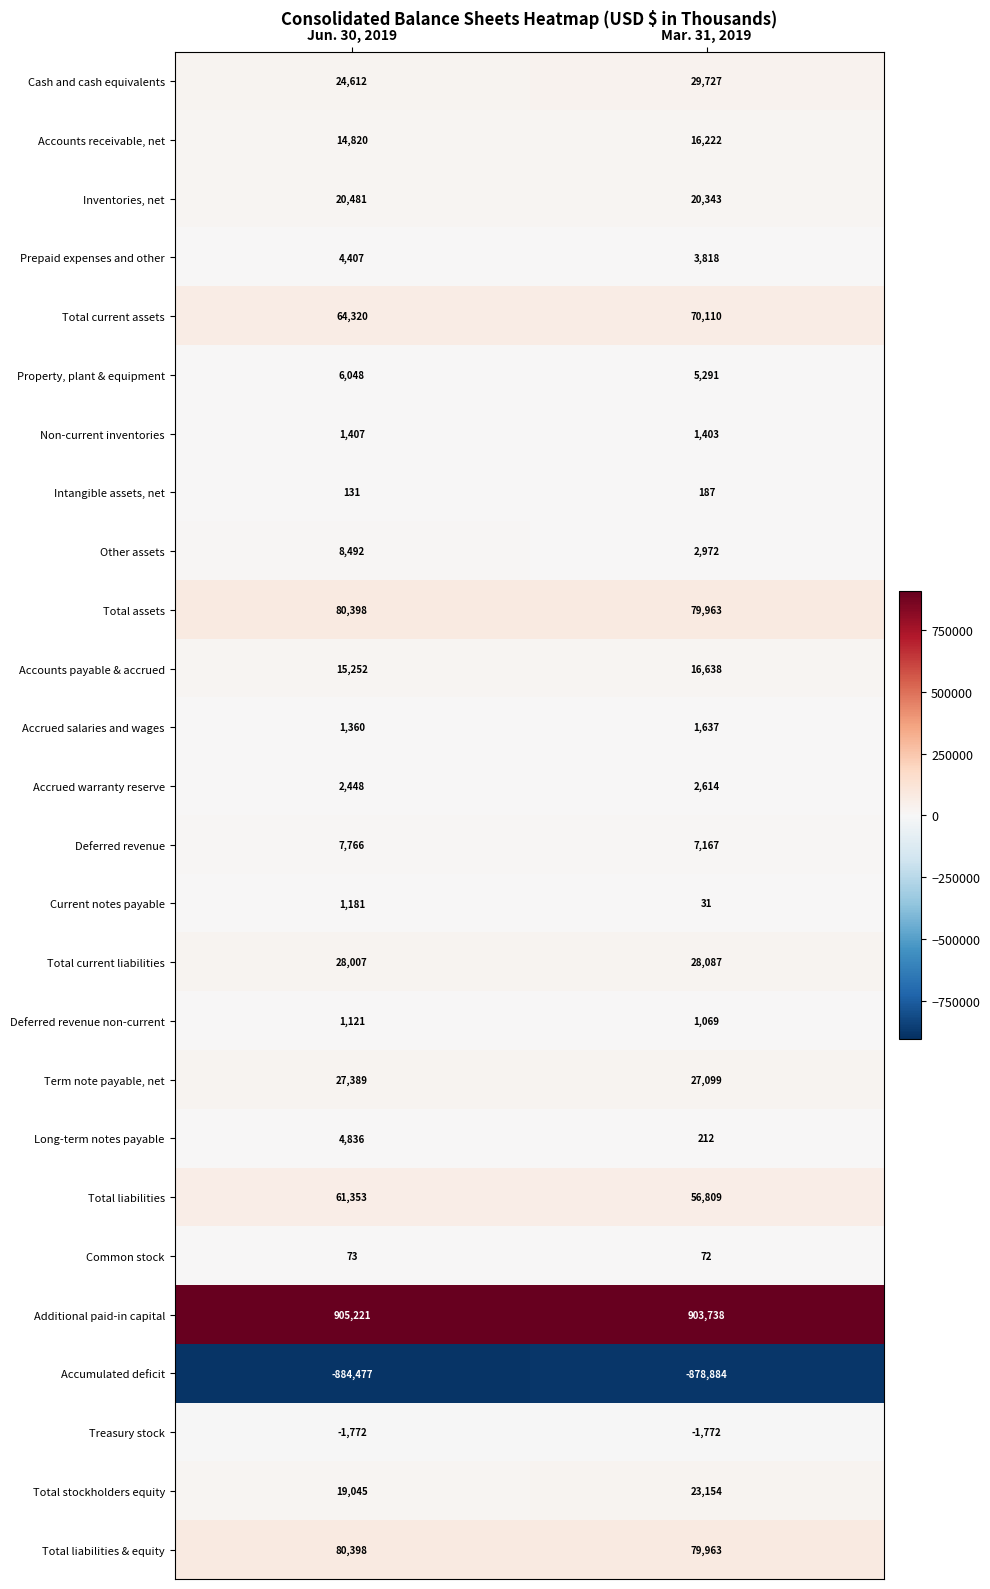

What is the sum of the Deferred revenue non-current values at Jun. 30, 2019 and Mar. 31, 2019?

2190